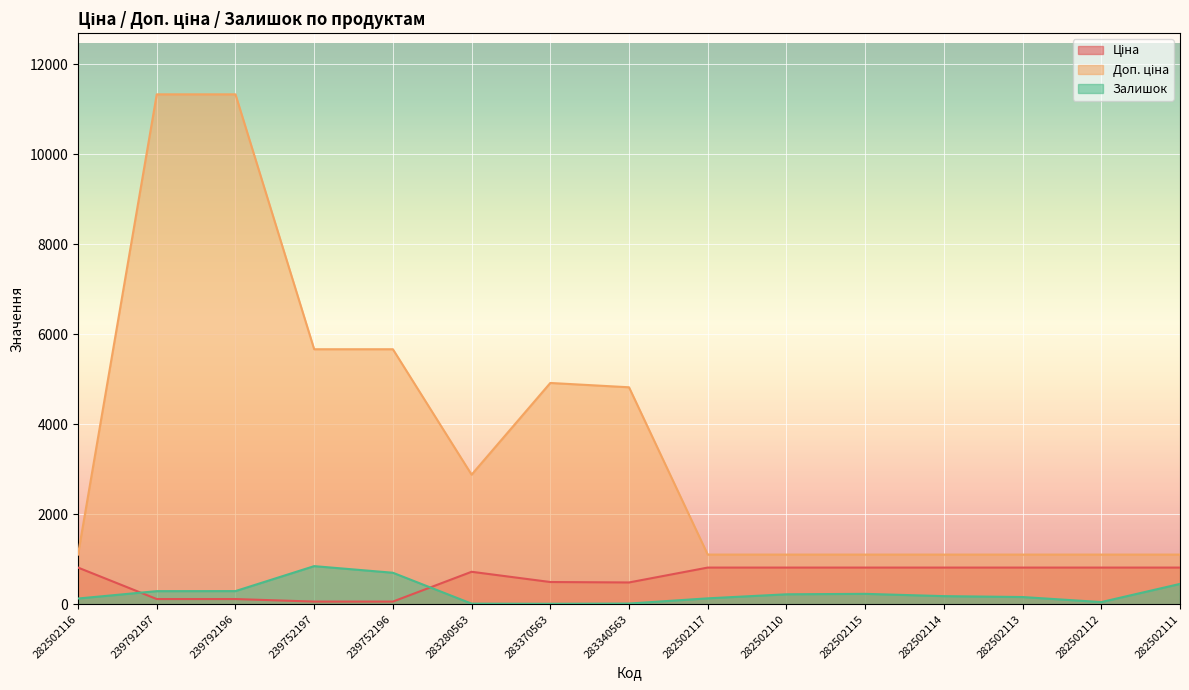

What are all the series names shown in the legend?

Ціна, Доп. ціна, Залишок